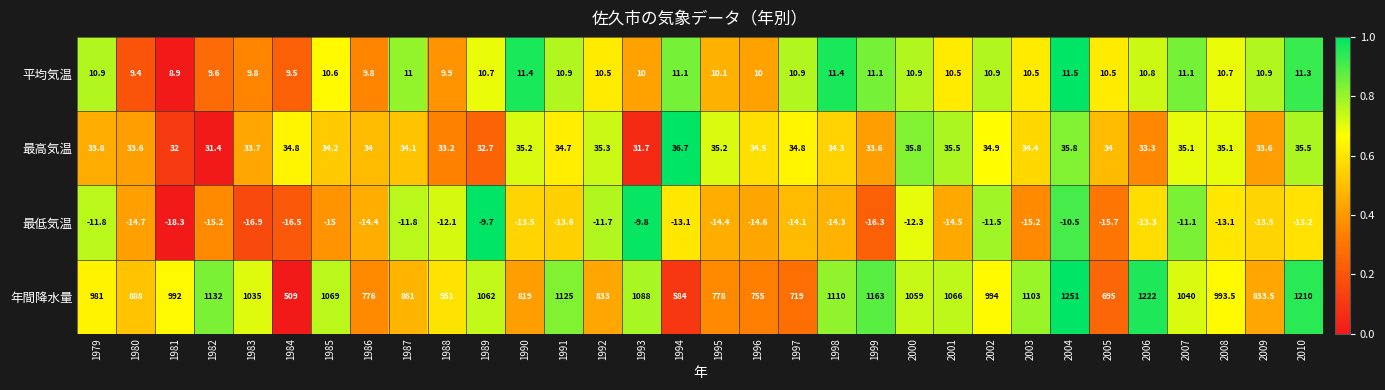

Between 1984 and 1989, which series saw the biggest shift?

年間降水量